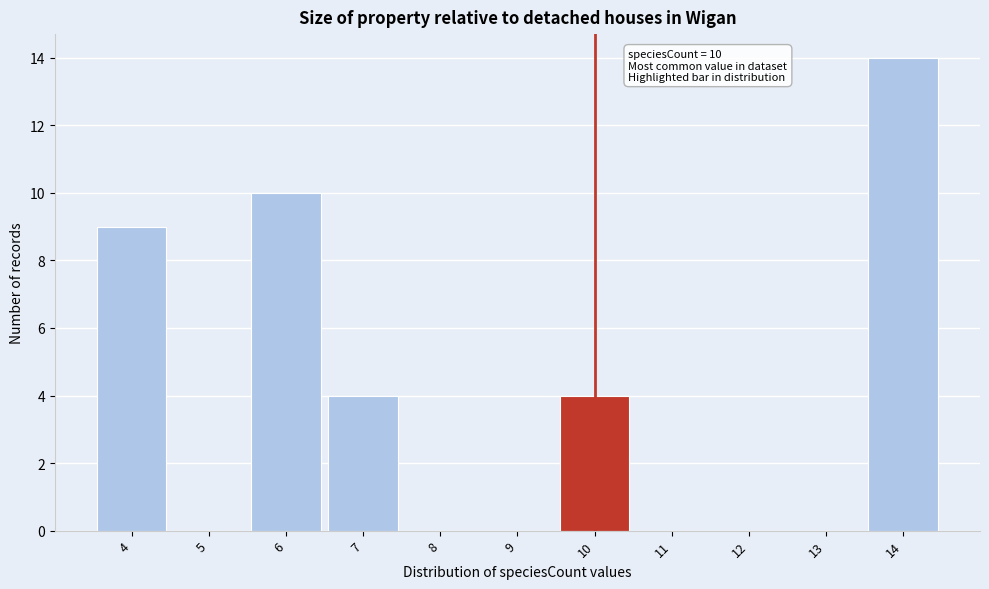

Which range on the x-axis has the tallest bar?

13.5 to 14.5